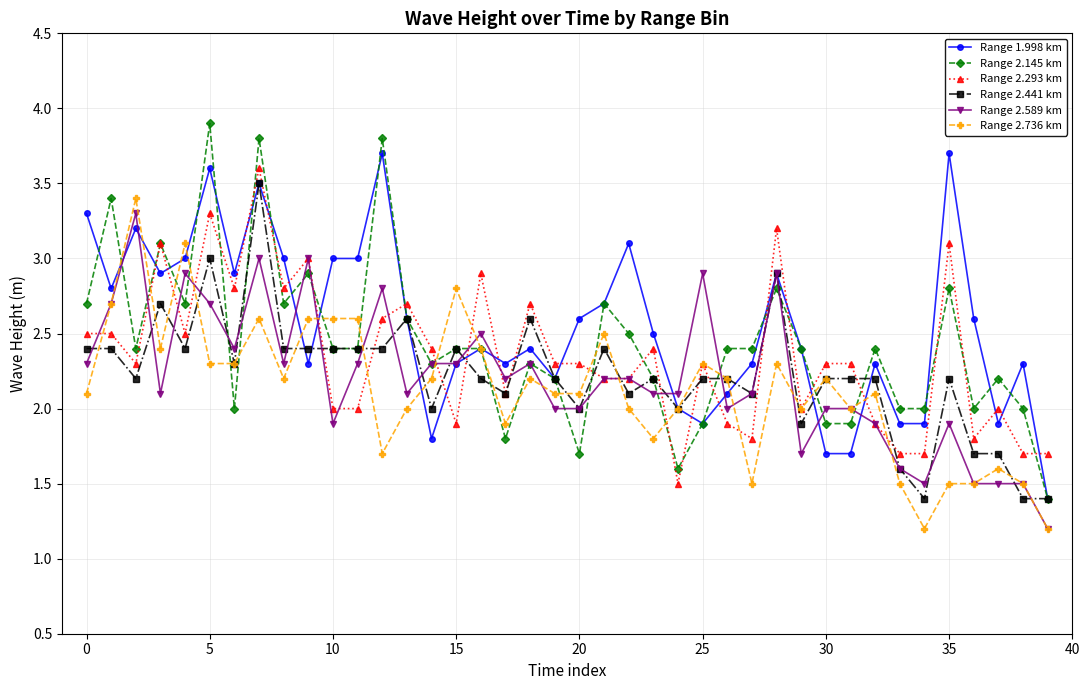

Which series ends up on top after the final intersection of Range 2.293 km and Range 1.998 km?

Range 2.293 km